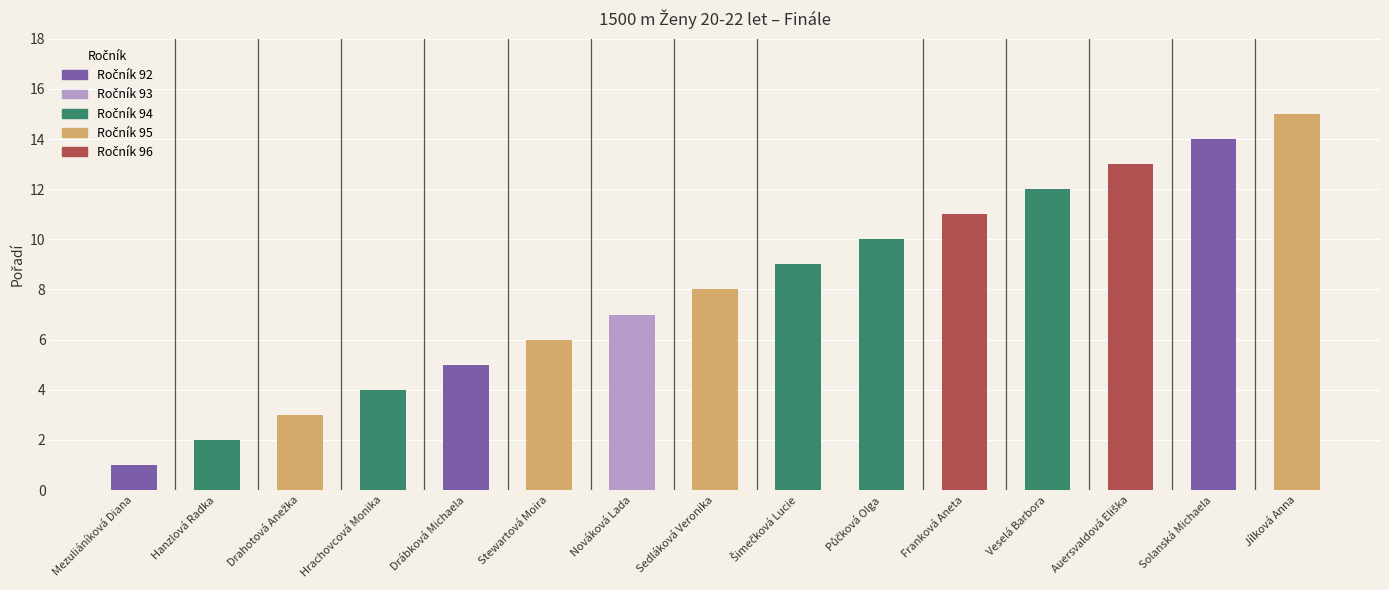

What is the difference between the values at Nováková Lada and Drahotová Anežka?

4